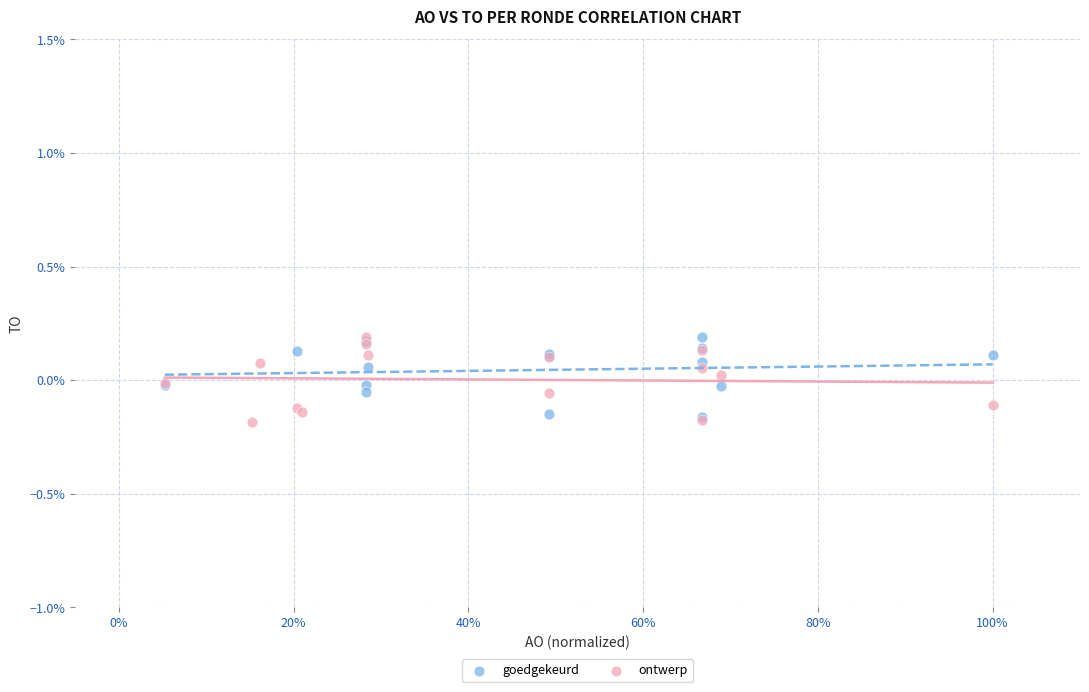

What are all the series names shown in the legend?

goedgekeurd, ontwerp